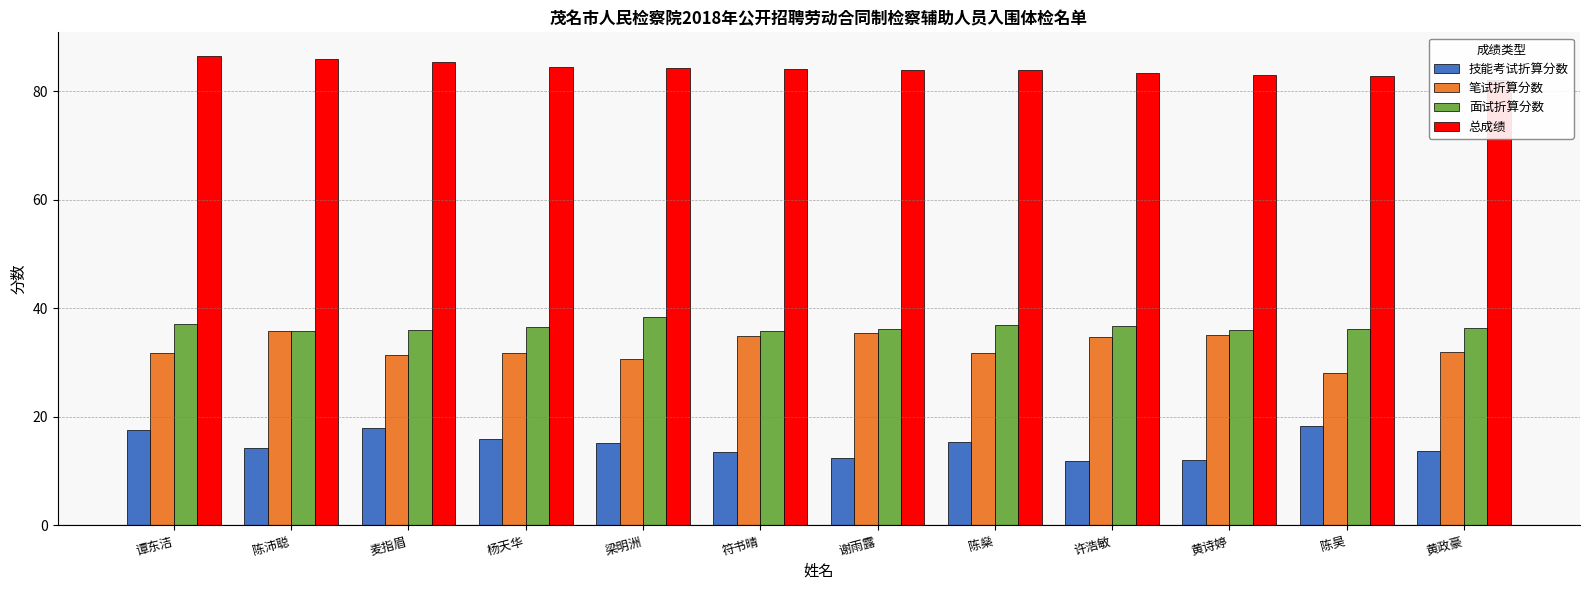

How many data points in 面试折算分数 are above 36?

9